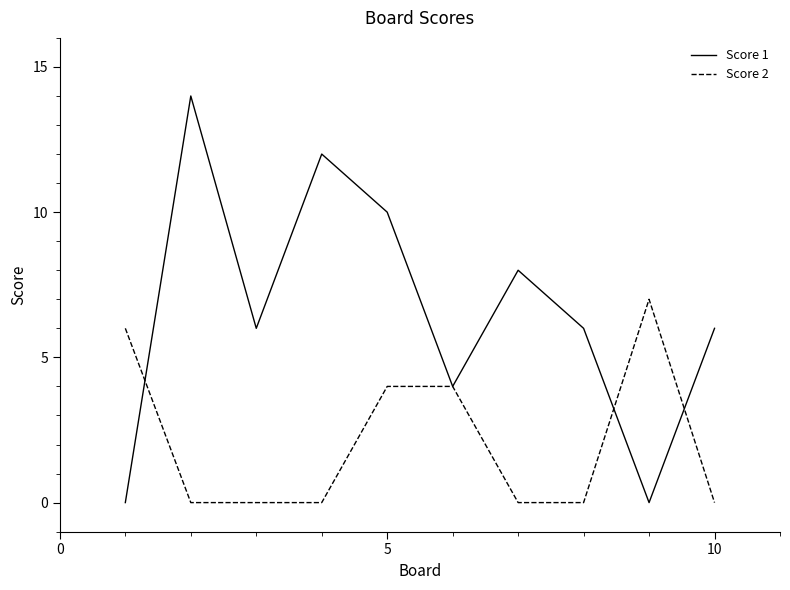

What is the maximum value for Score 1?

14